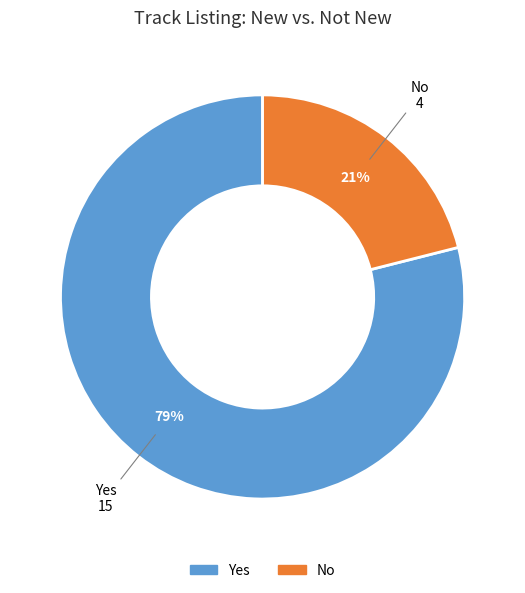

Is it true that Yes is 67% of the pie?

False